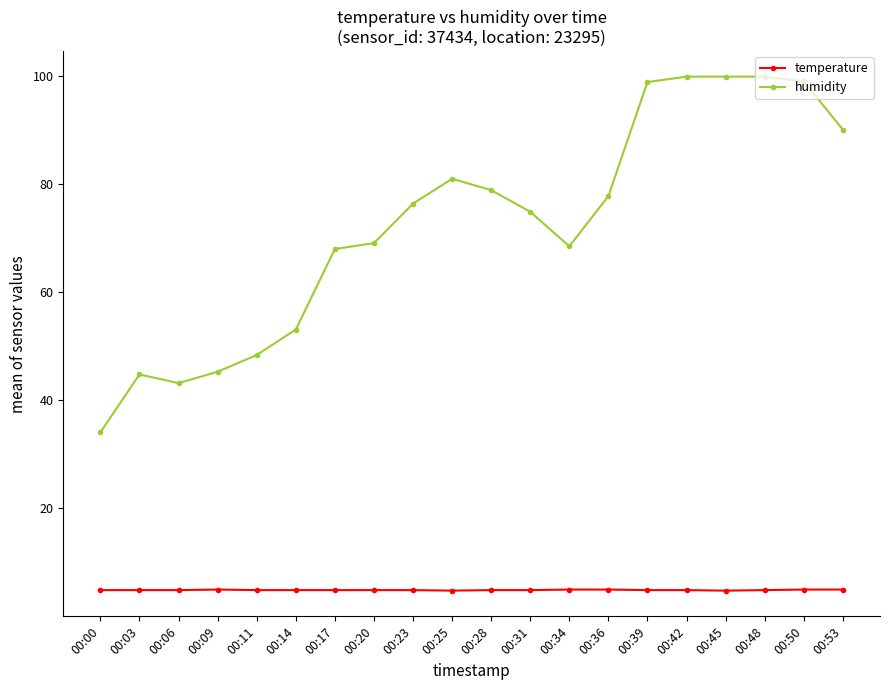

Which series changed the most between 00:17 and 00:48?

humidity